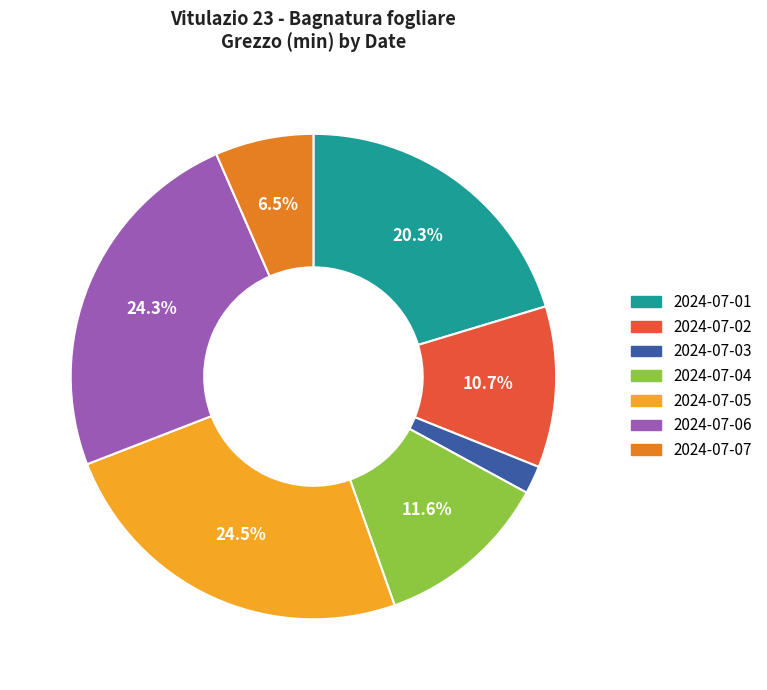

To the nearest percent, what is the difference between the largest and smallest slice percentages?

23%